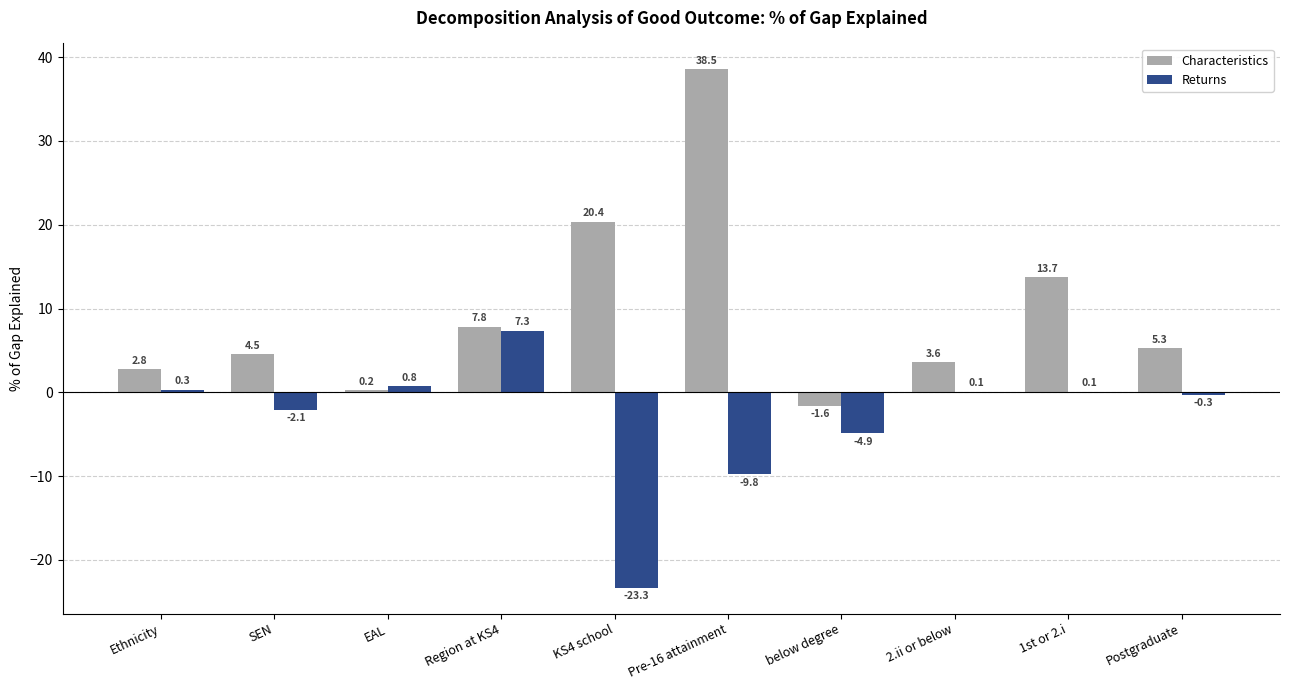

What is the sum of the Characteristics values at SEN and Postgraduate?

9.8